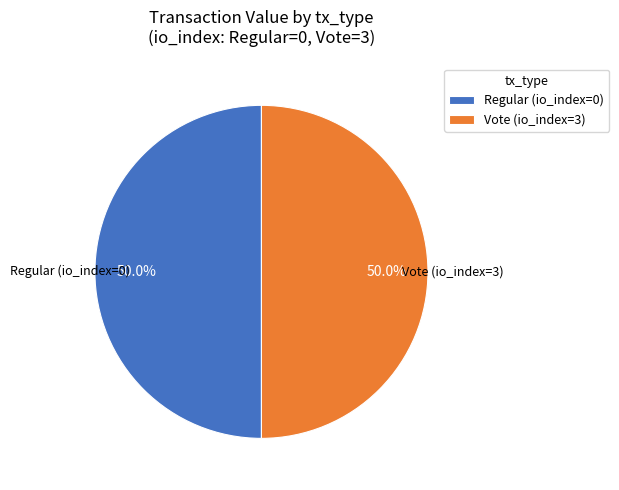

Do Regular (io_index=0) and Vote (io_index=3) together represent more than half of the pie?

Yes